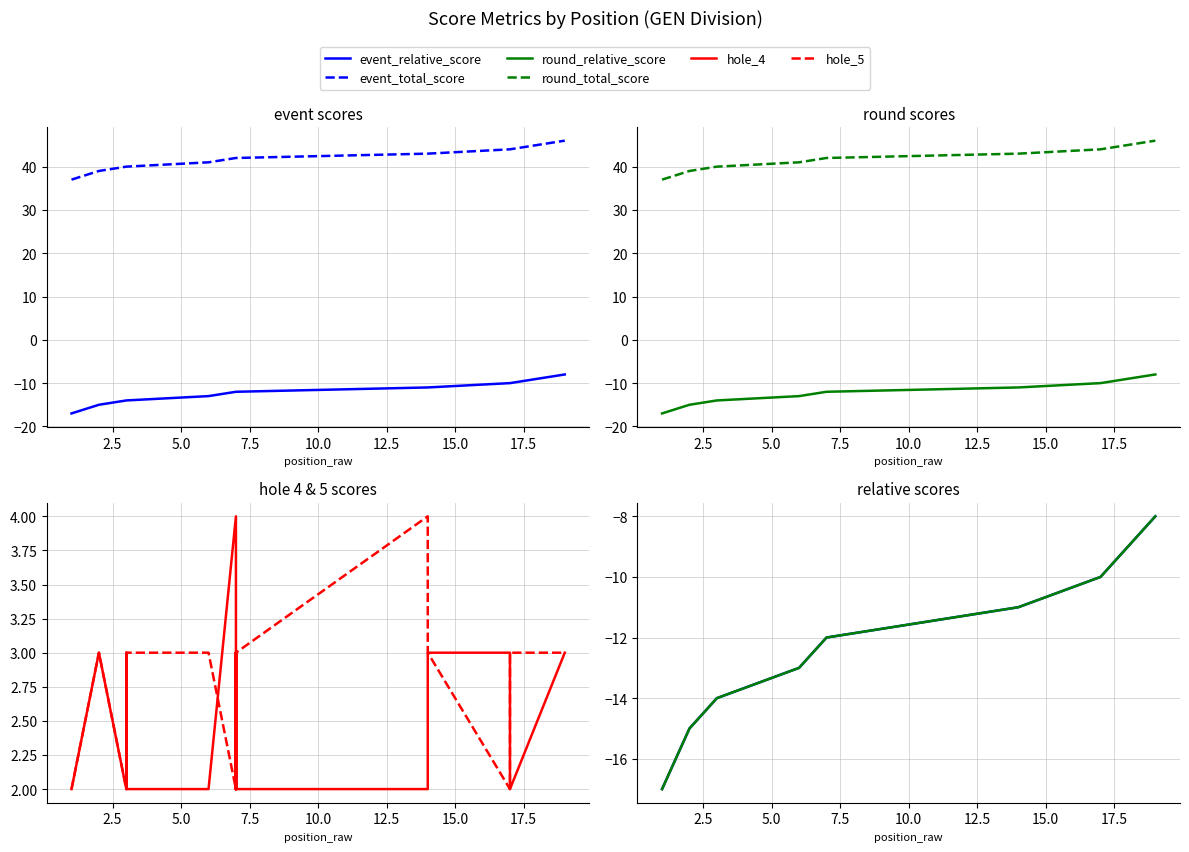

True or false: hole_4 has more than 2 points higher than both neighbors.

True